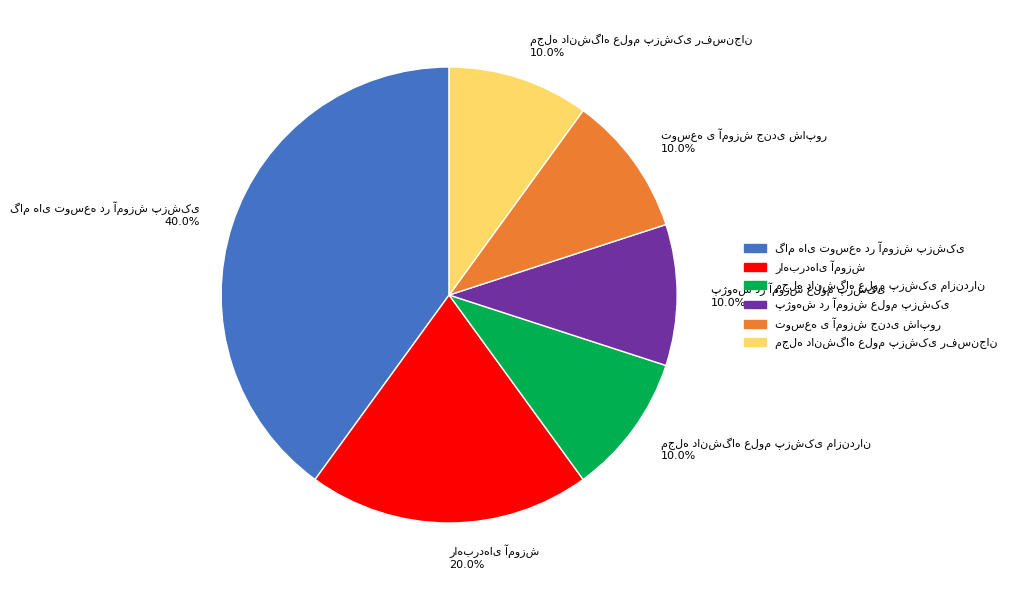

Is there a majority slice in this chart?

No